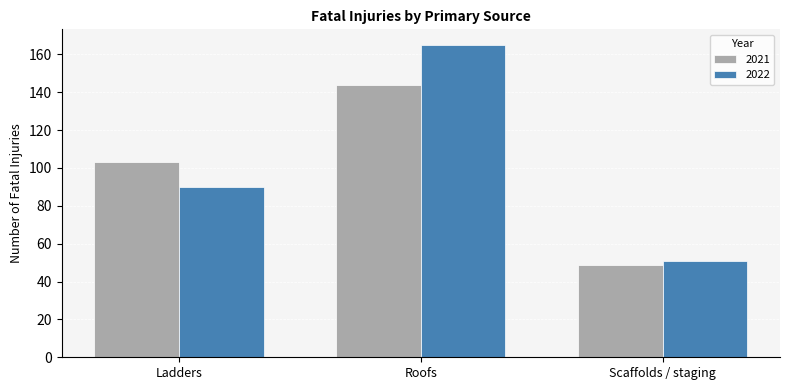

List the labels in order of 2021 value, smallest first.

Scaffolds / staging, Ladders, Roofs